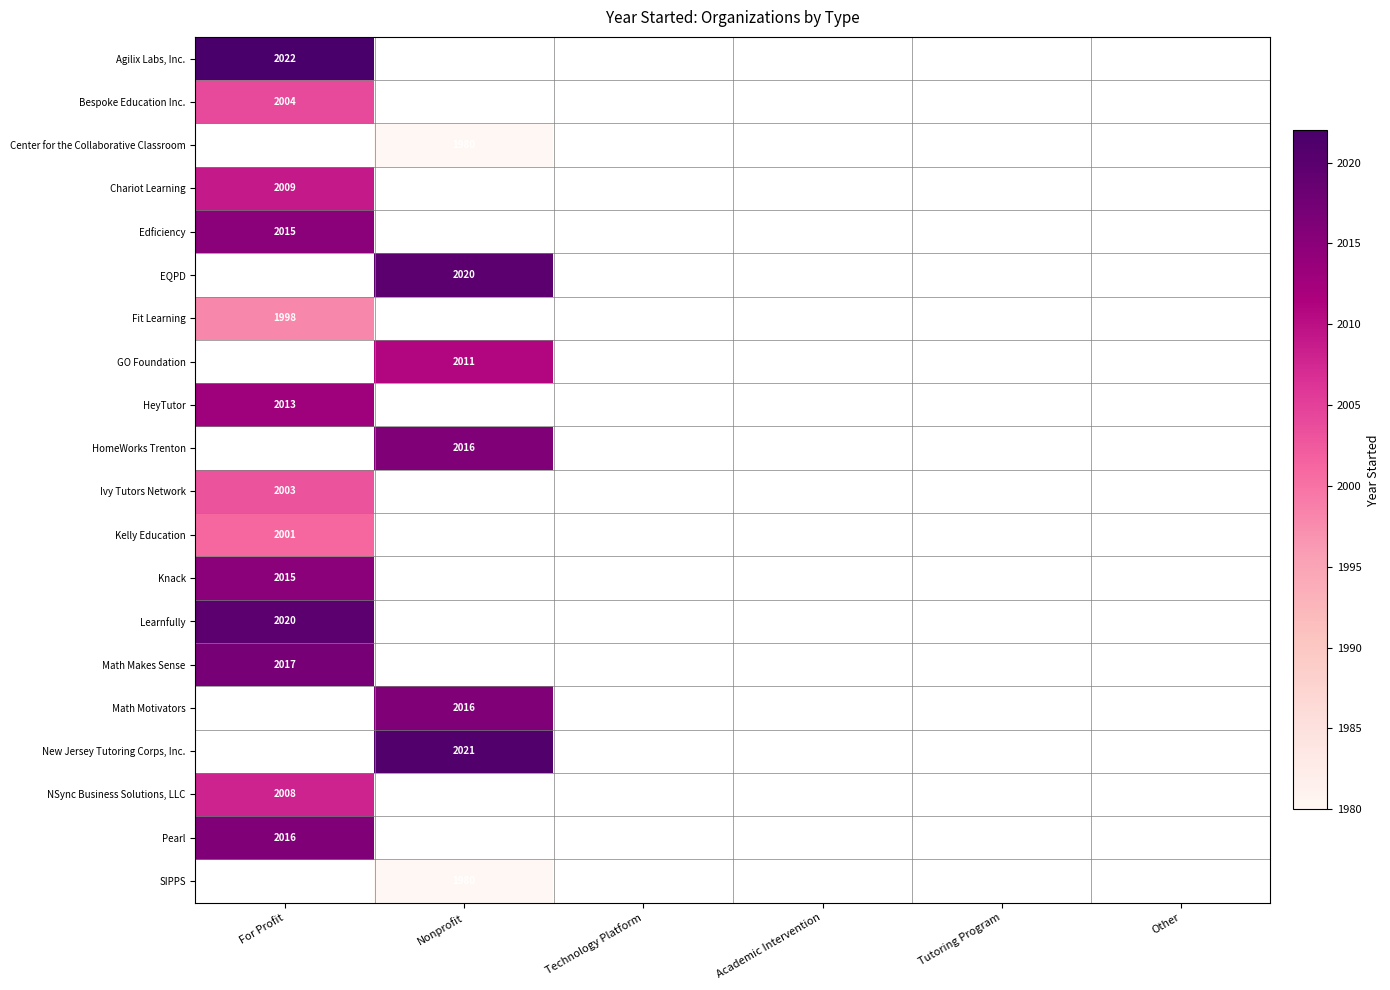

Is it true that Ivy Tutors Network equals 2003 at For Profit?

True